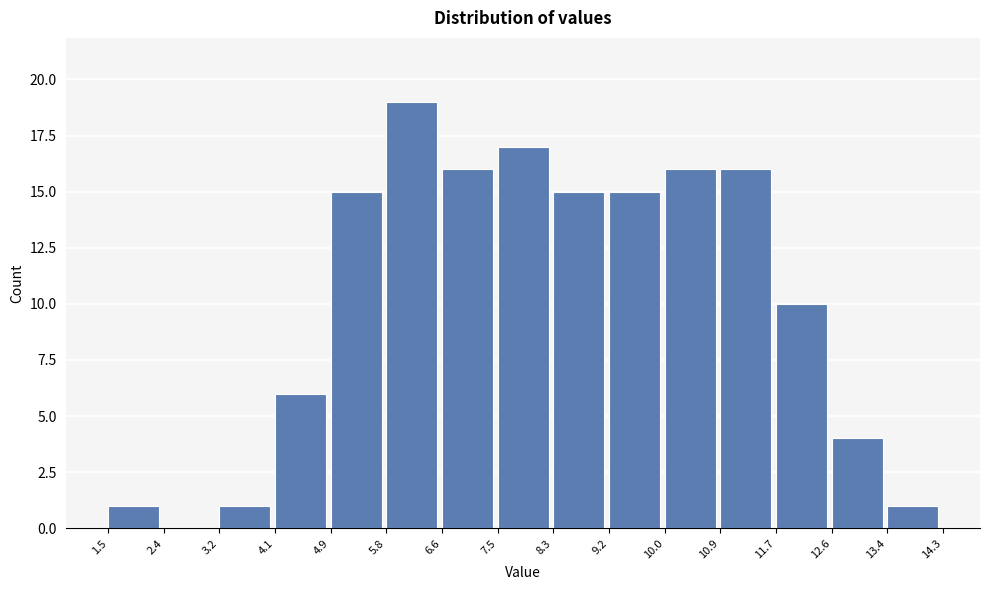

Over which range of the x-axis is the bar tallest?

5.8 to 6.6